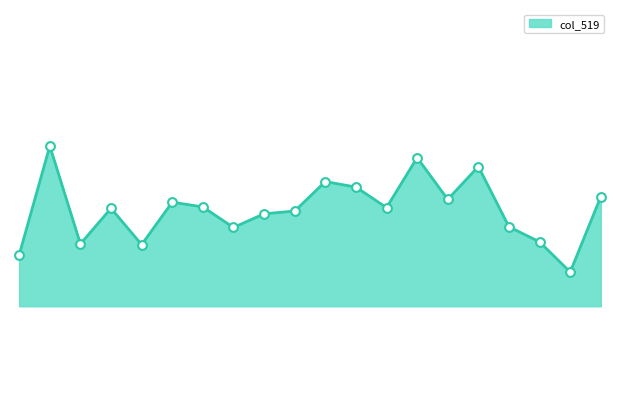

How many lines are shown in the chart?

1